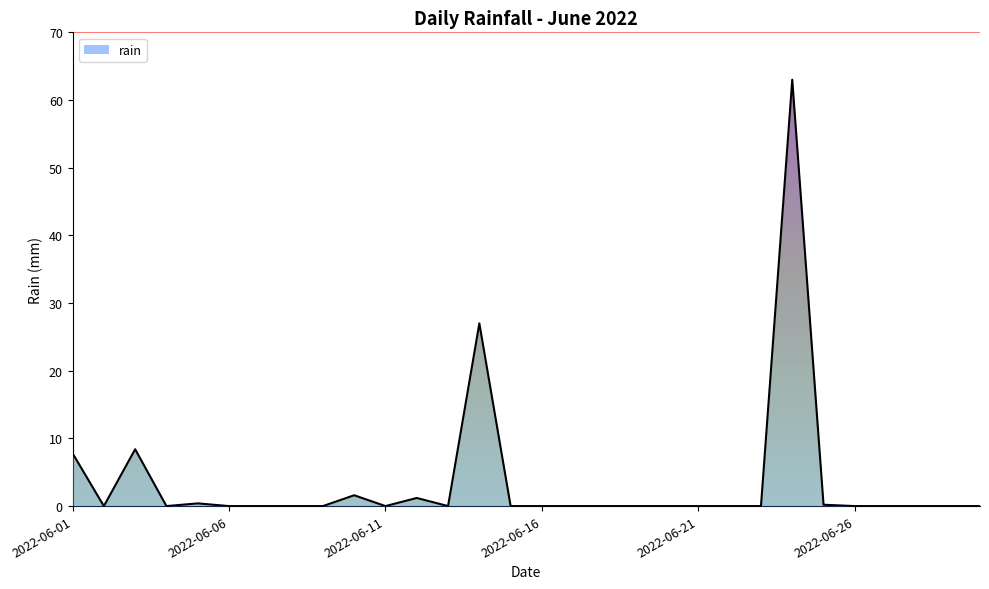

Does the chart have visible grid lines?

No